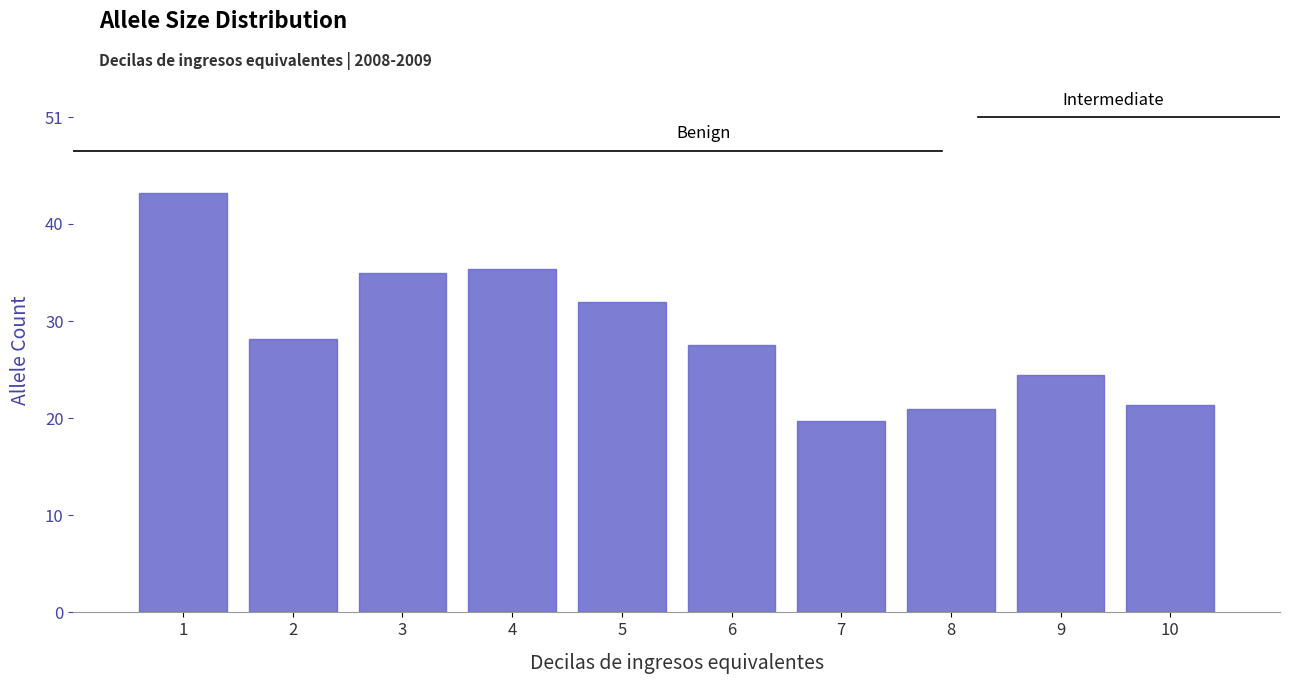

Reading left to right, list all the values displayed in this chart.

43.2	28.2	35.0	35.4	32.0	27.5	19.7	20.9	24.4	21.4